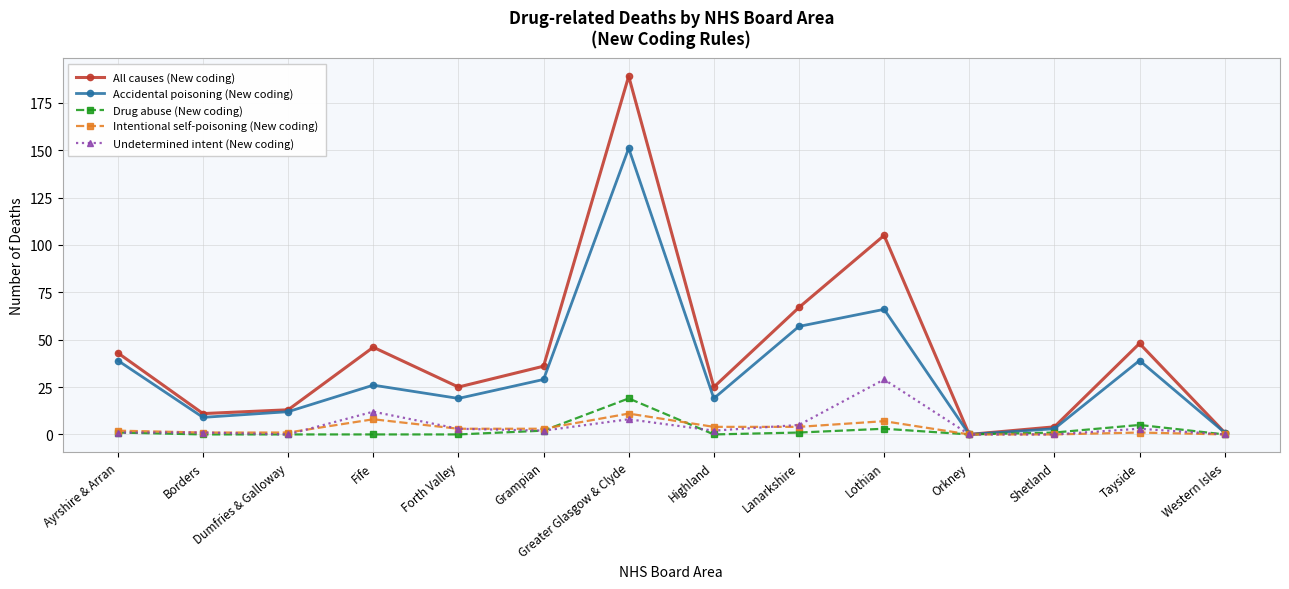

What is the maximum value shown in the chart?

189